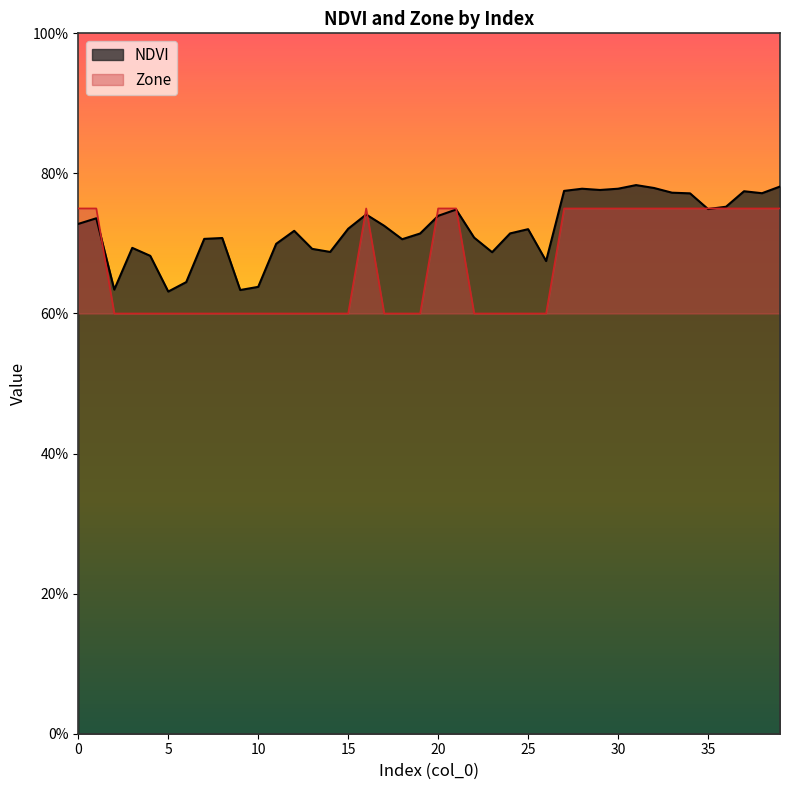

What is the value of the Zone point at the 29th from the left?

0.8